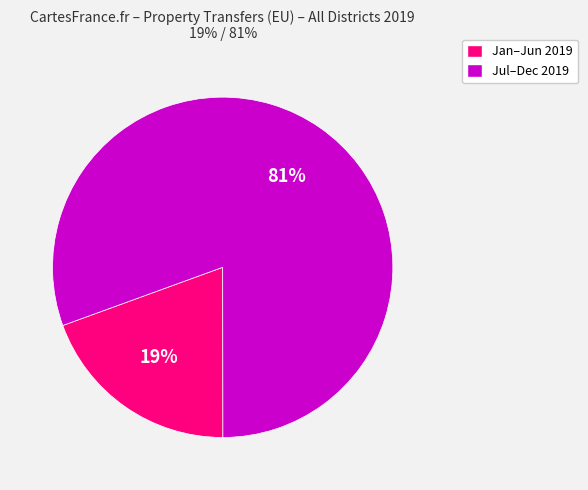

To the nearest percent, what is the average slice percentage?

50%